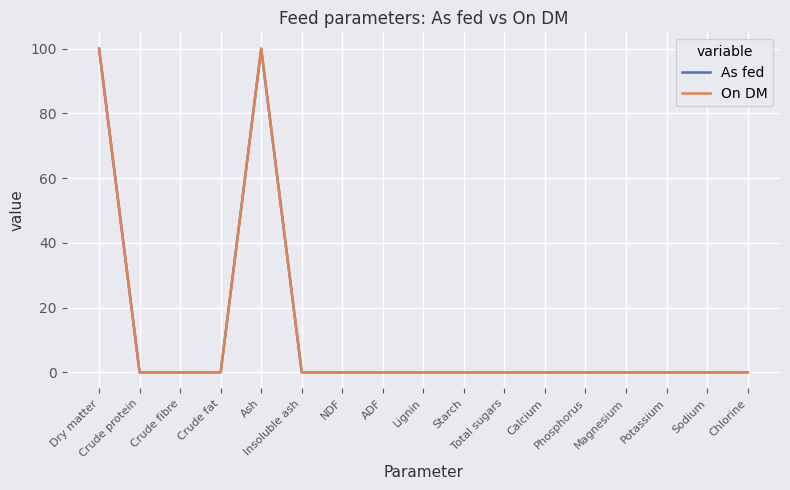

Is this an area chart (filled region under the line)?

No